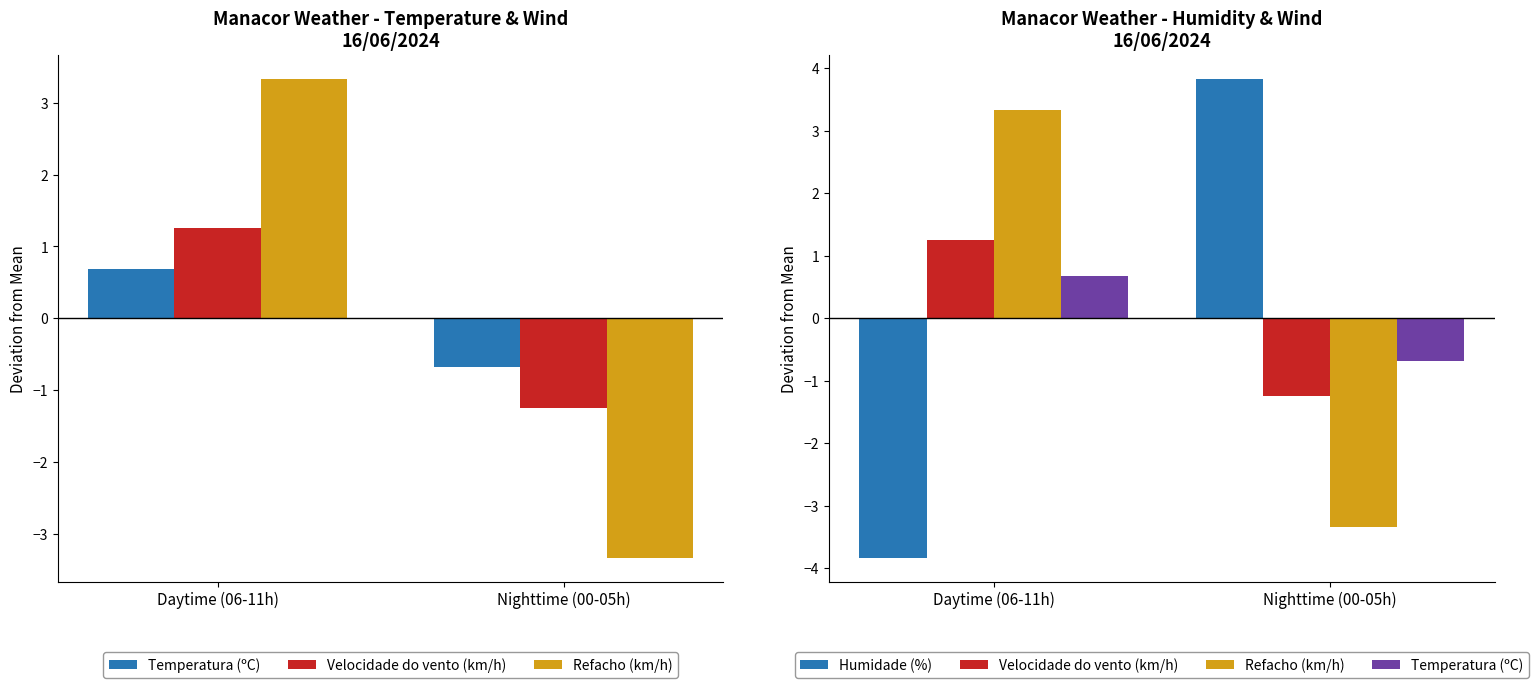

The value of Temperatura (ºC) at Daytime (06-11h) is 0.3. True or false?

False